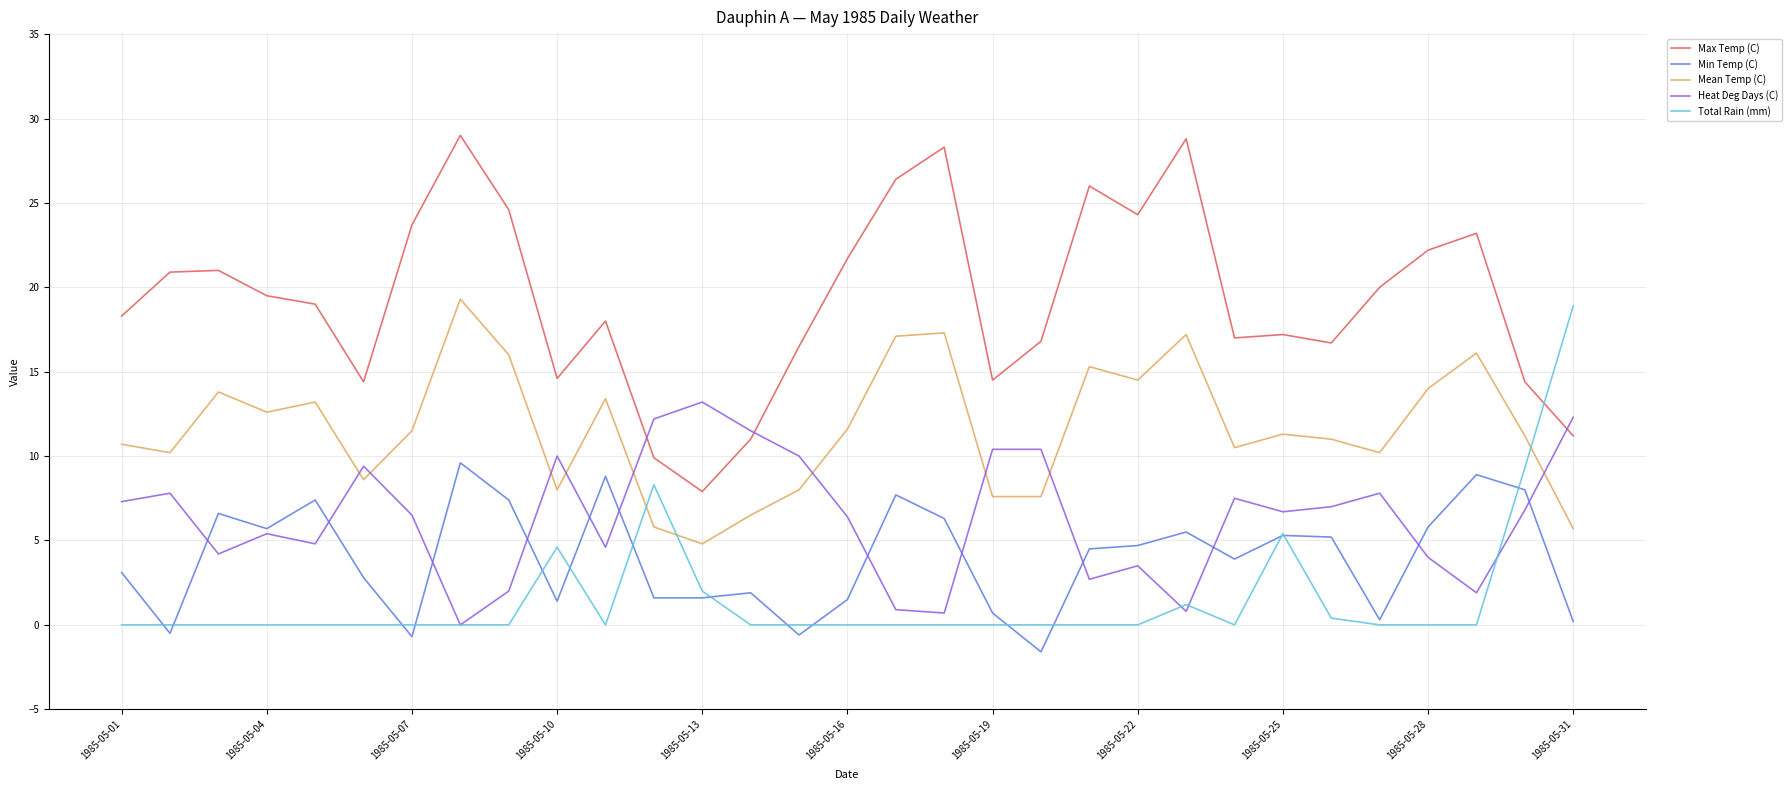

Count the number of data series in this chart.

5